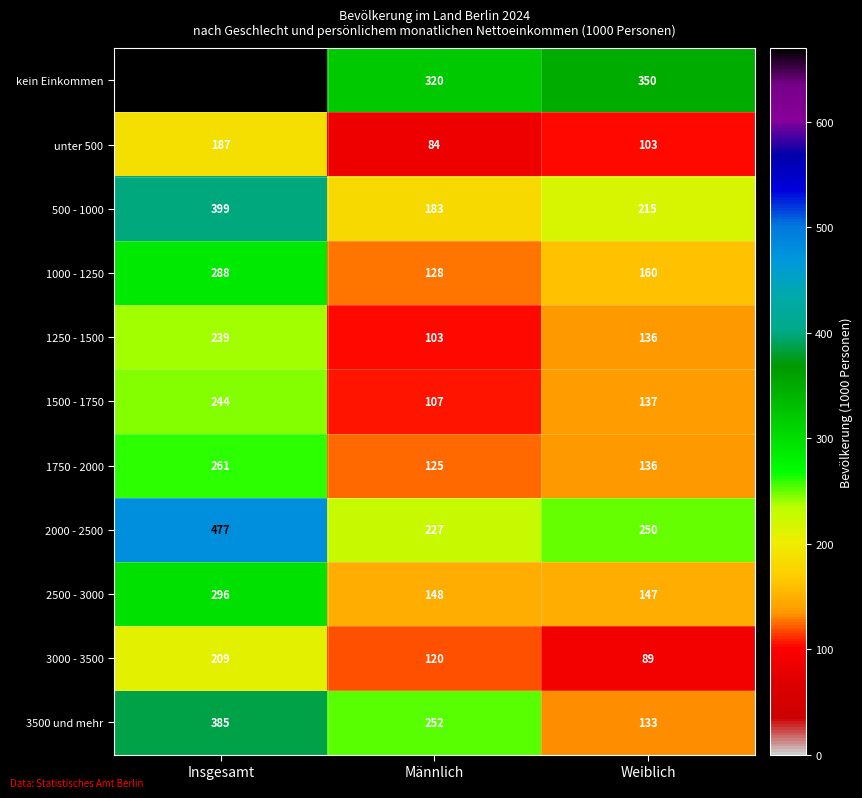

What is the average value of the 2000 - 2500 series?

318